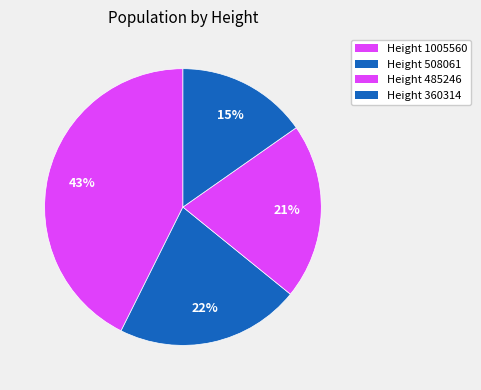

Count the number of slices in the pie.

4